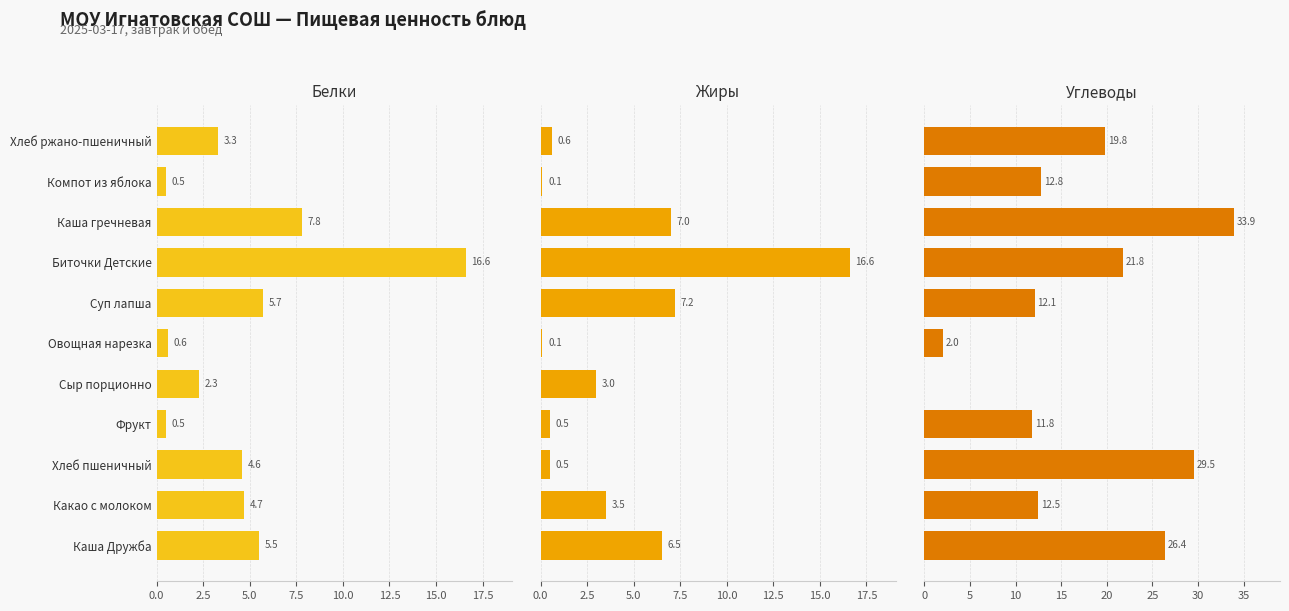

What is the sum of all Углеводы values?

182.6